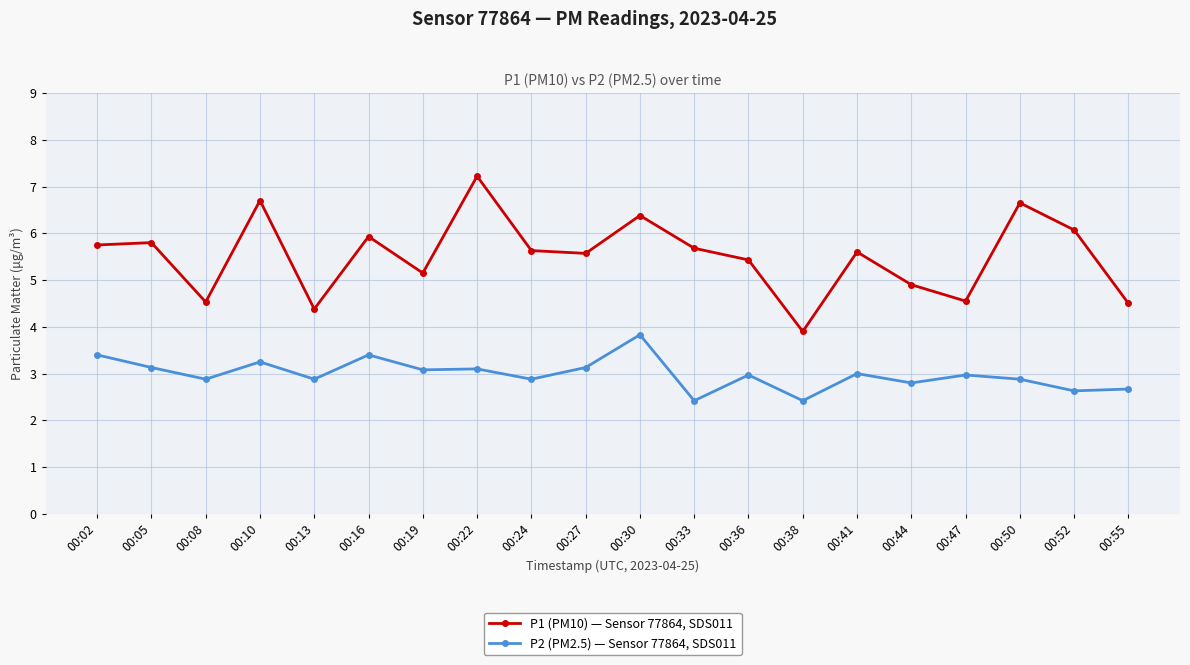

What is the lowest value of the P2 (PM2.5) — Sensor 77864, SDS011 series?

2.4